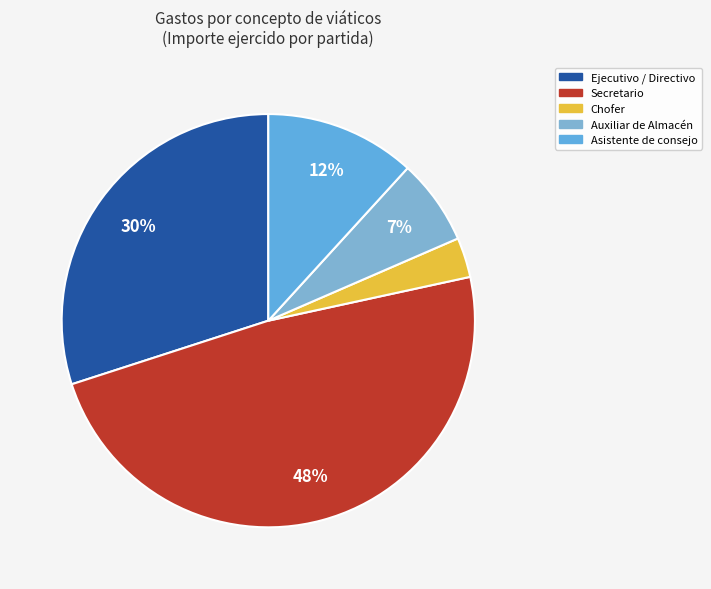

The Chofer slice represents 3% of the pie. True or false?

True